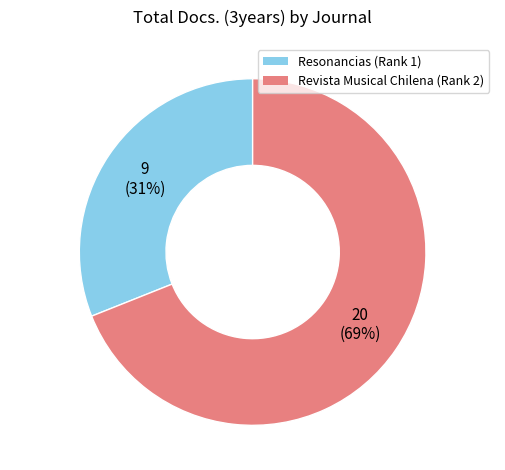

What is the smallest slice in the pie chart?

Resonancias (Rank 1)